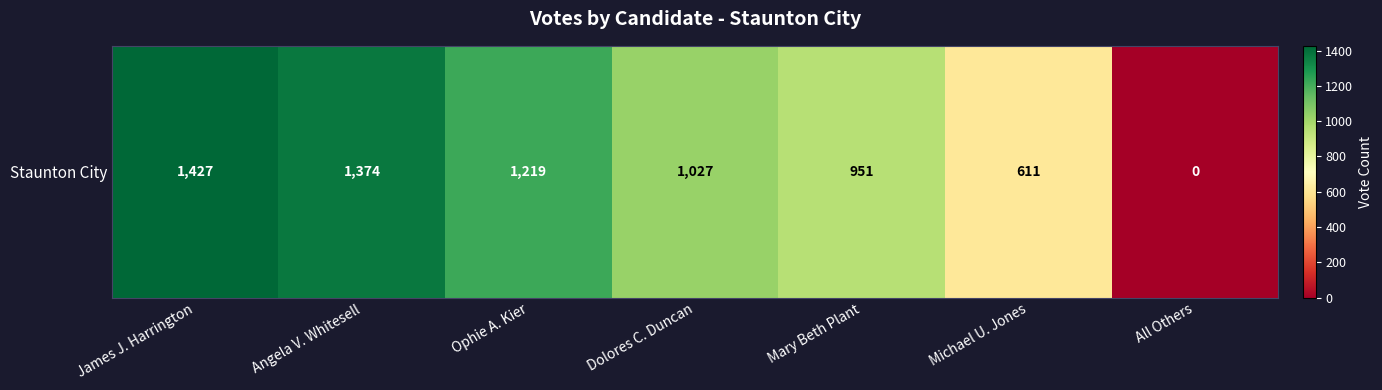

What is the sum of the values at Ophie A. Kier and James J. Harrington?

2646